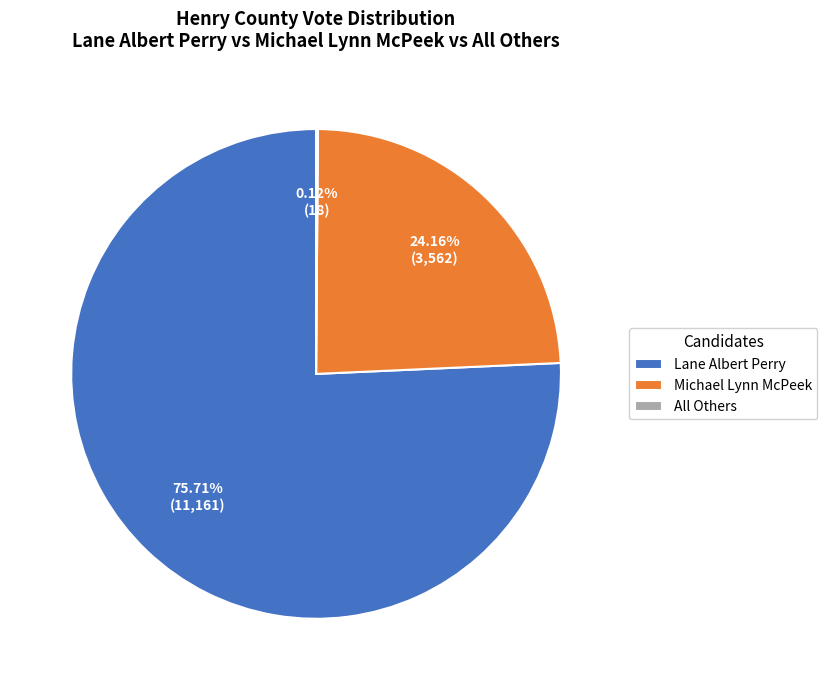

To the nearest percent, what is the difference between the largest and smallest slice percentages?

76%